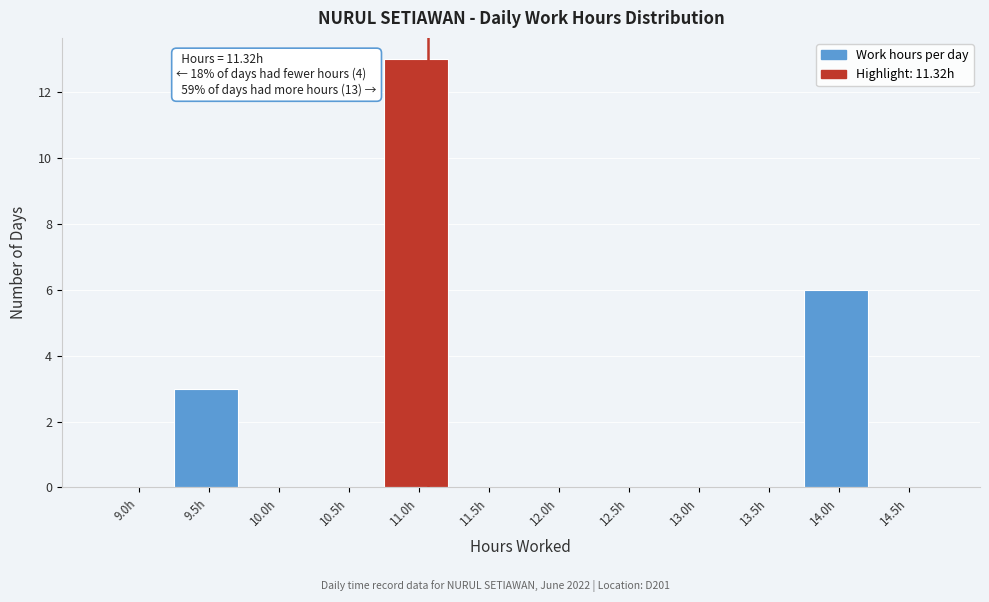

Reading left to right, list all the values displayed in this chart.

9.0h=0	9.5h=3	10.0h=0	10.5h=0	11.0h=13	11.5h=0	12.0h=0	12.5h=0	13.0h=0	13.5h=0	14.0h=6	14.5h=0